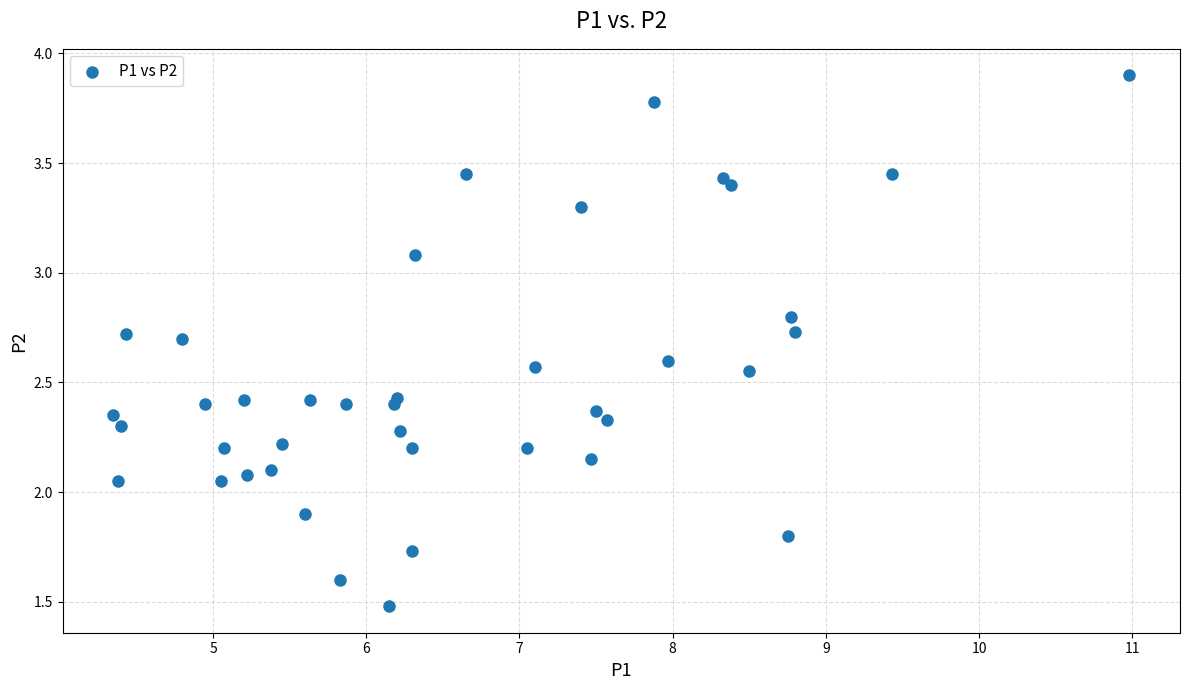

What is the range of X values (max minus min)?

6.6